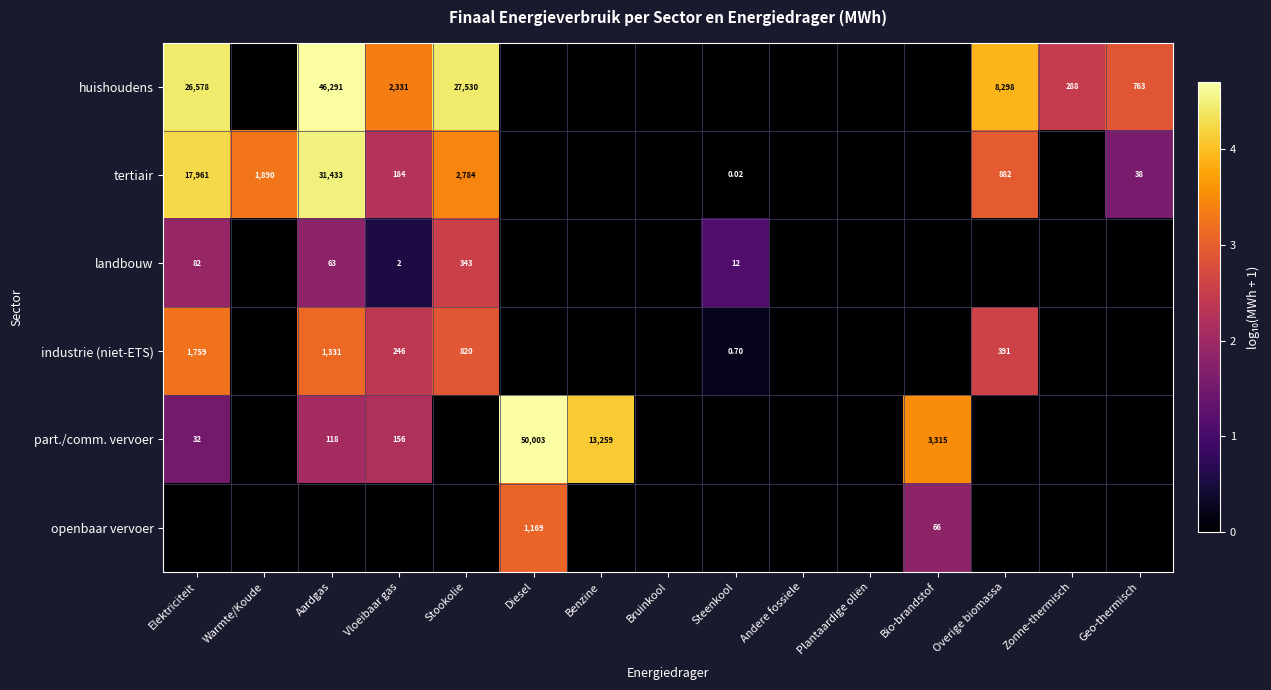

Between Andere fossiele and Geo-thermisch, which series saw the biggest shift?

huishoudens